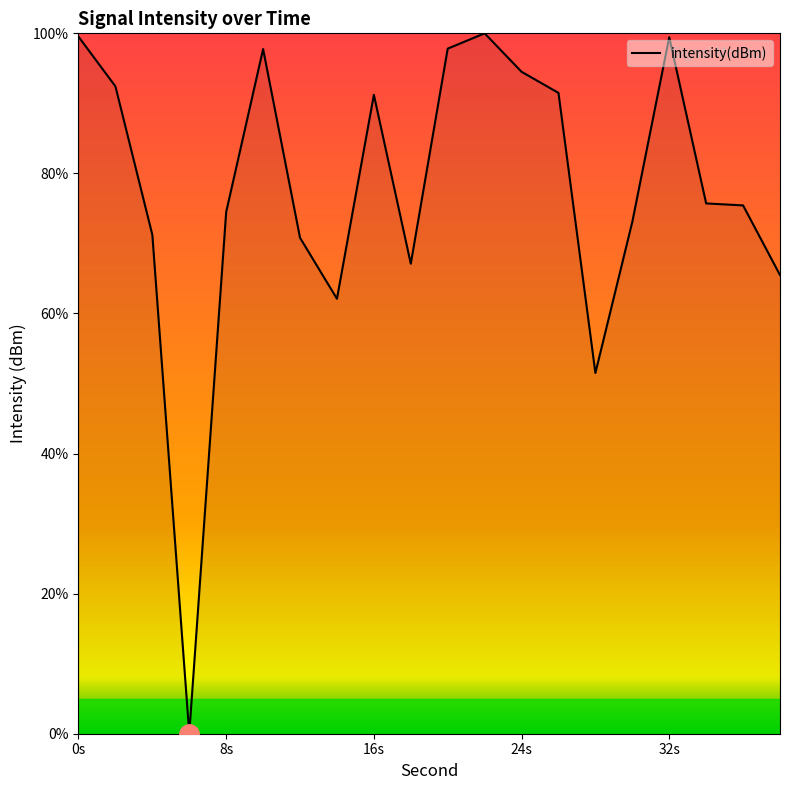

What is the difference between the maximum and minimum values?

100.0